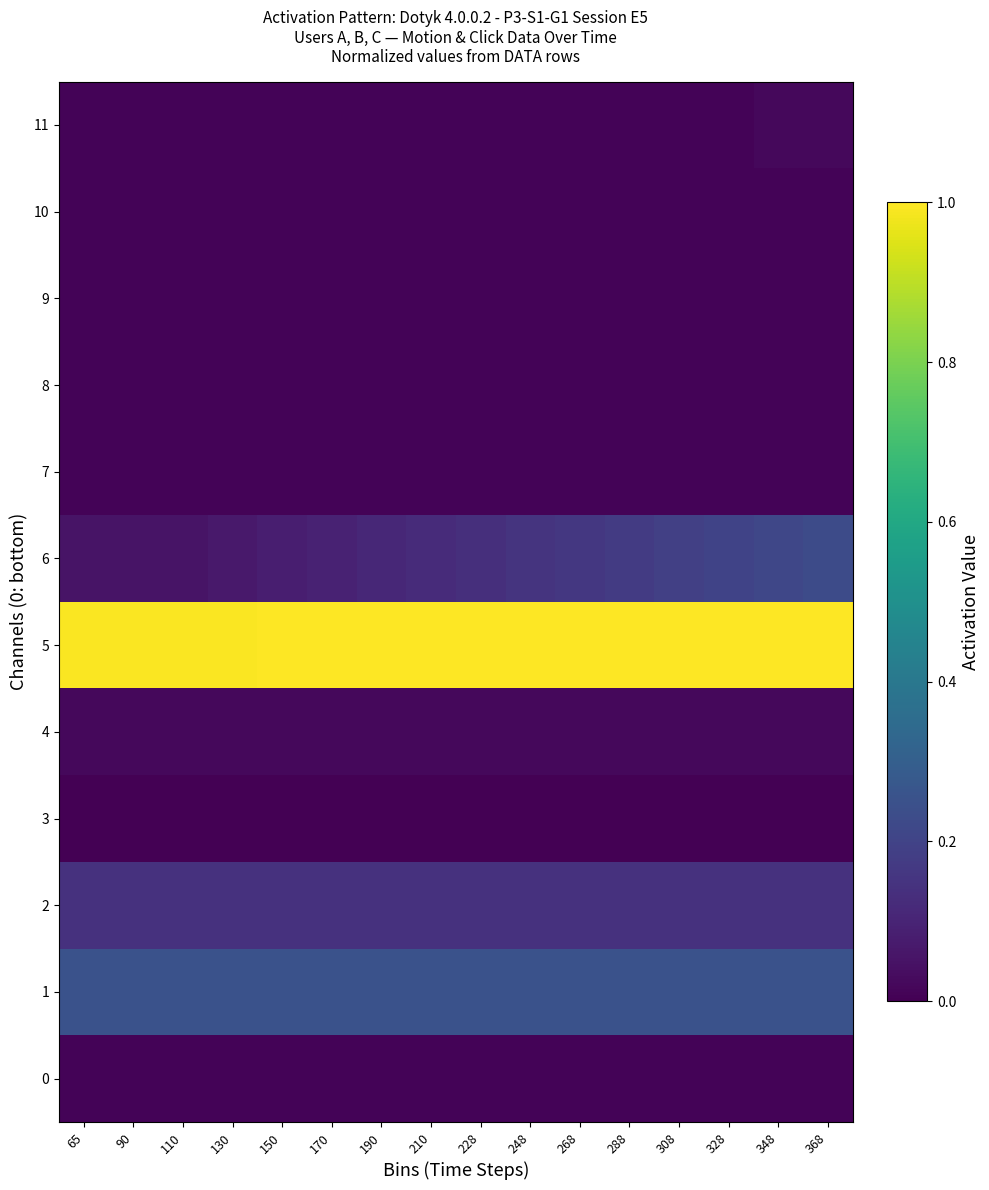

At 150, list the series in order from smallest to largest.

3, 0, 7, 8, 10, 11, 9, 4, 6, 2, 1, 5